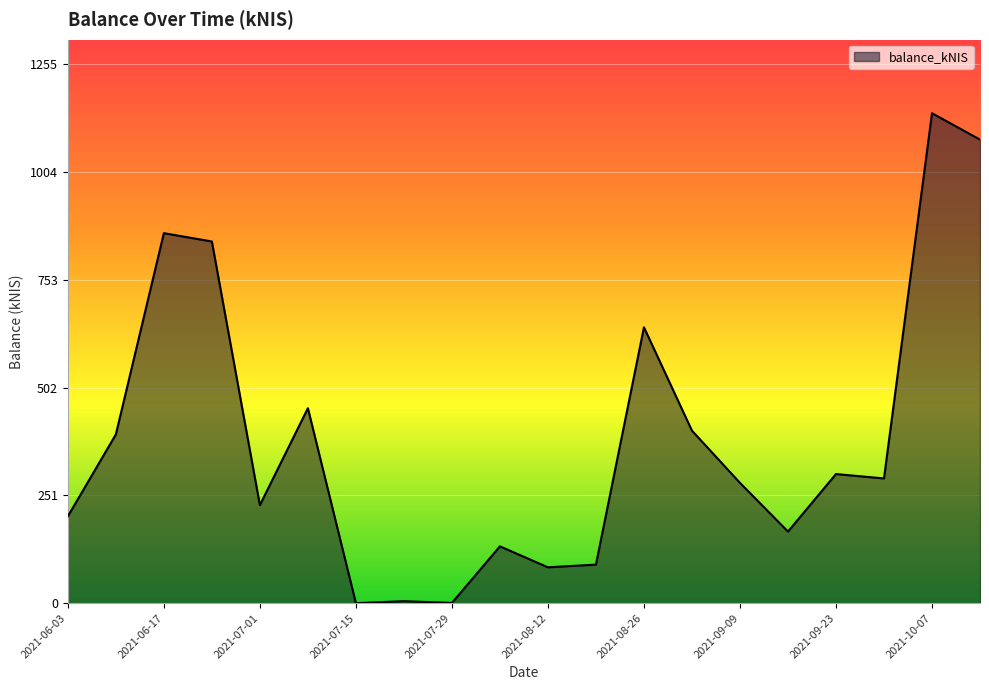

What is the difference between the maximum and minimum values?

1140.6